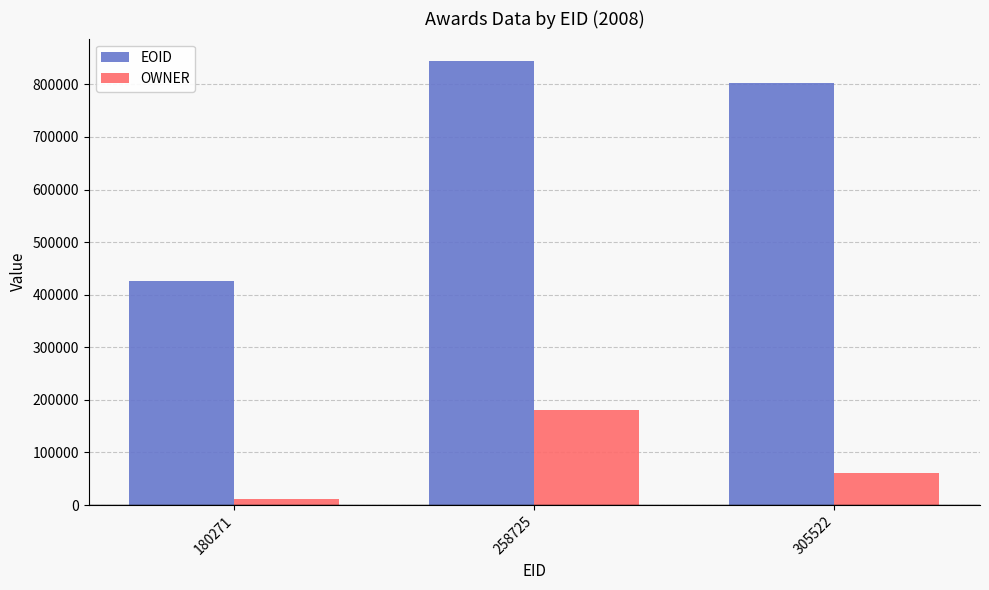

Which series has the largest total across all categories?

EOID